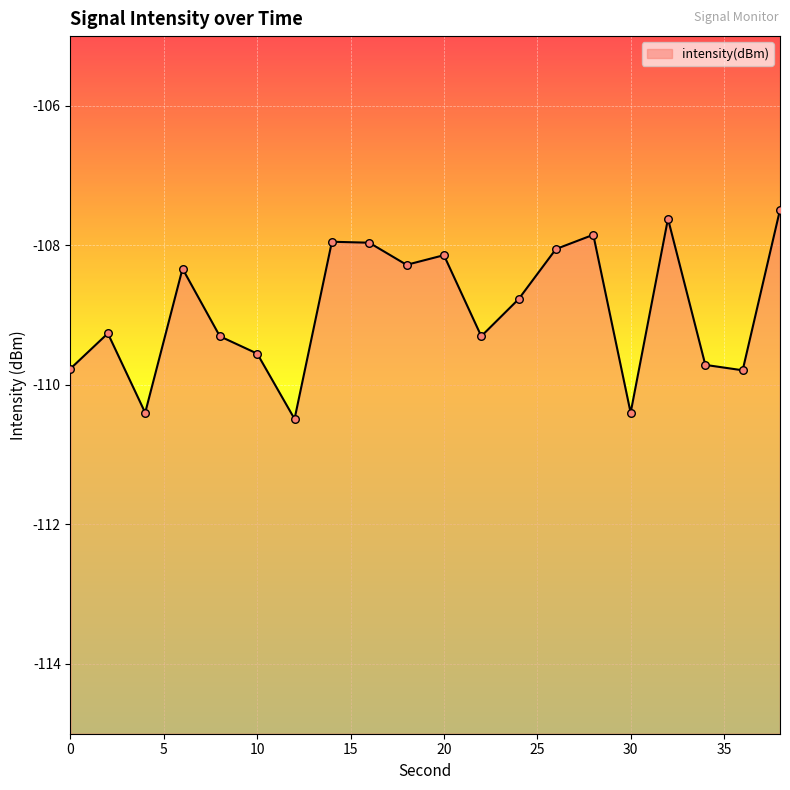

Which has a higher value, 12 or 4?

4